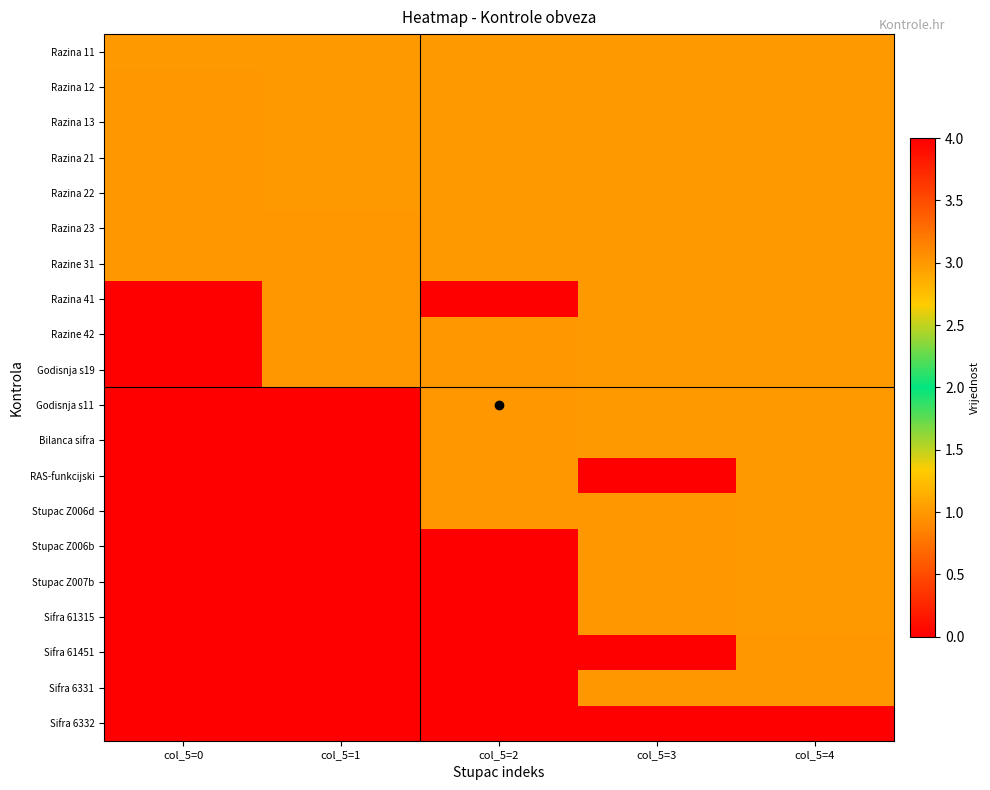

What is the spread (max minus min) of values at col_5=3?

4